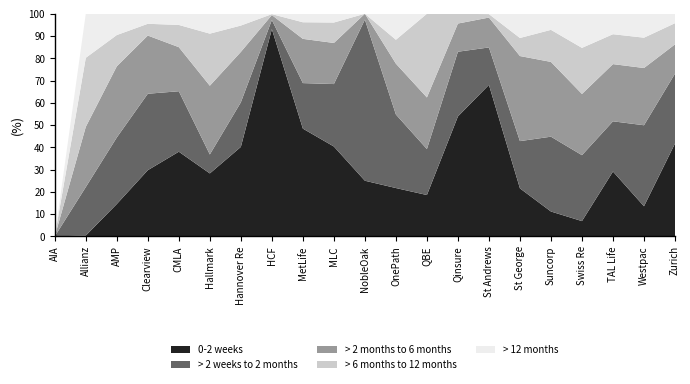

Reading right to left, transcribe all the data shown in this chart.

0-2 weeks: 0.4	0.1	0.3	0.1	0.1	0.2	0.7	0.5	0.2	0.2	0.2	0.4	0.5	0.9	0.4	0.3	0.4	0.3	0.1	0.0	0.0
> 2 weeks to 2 months: 0.3	0.4	0.2	0.3	0.3	0.2	0.2	0.3	0.2	0.3	0.7	0.3	0.2	0.0	0.2	0.1	0.3	0.3	0.3	0.2	0.0
> 2 months to 6 months: 0.1	0.3	0.3	0.3	0.3	0.4	0.1	0.1	0.2	0.2	0.0	0.2	0.2	0.0	0.2	0.3	0.2	0.3	0.3	0.3	0.0
> 6 months to 12 months: 0.1	0.1	0.1	0.2	0.1	0.1	0.0	0.0	0.4	0.1	0.0	0.1	0.1	0.0	0.1	0.2	0.1	0.1	0.1	0.3	0.0
> 12 months: 0.0	0.1	0.1	0.2	0.1	0.1	0.0	0.0	0.0	0.1	0.0	0.0	0.0	0.0	0.1	0.1	0.1	0.0	0.1	0.2	0.0